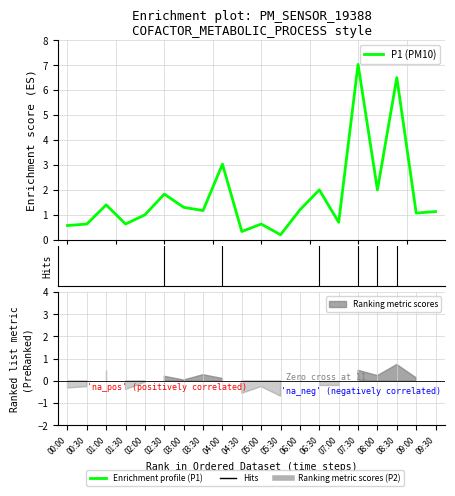

Which label corresponds to the smallest value in the chart?

00:00